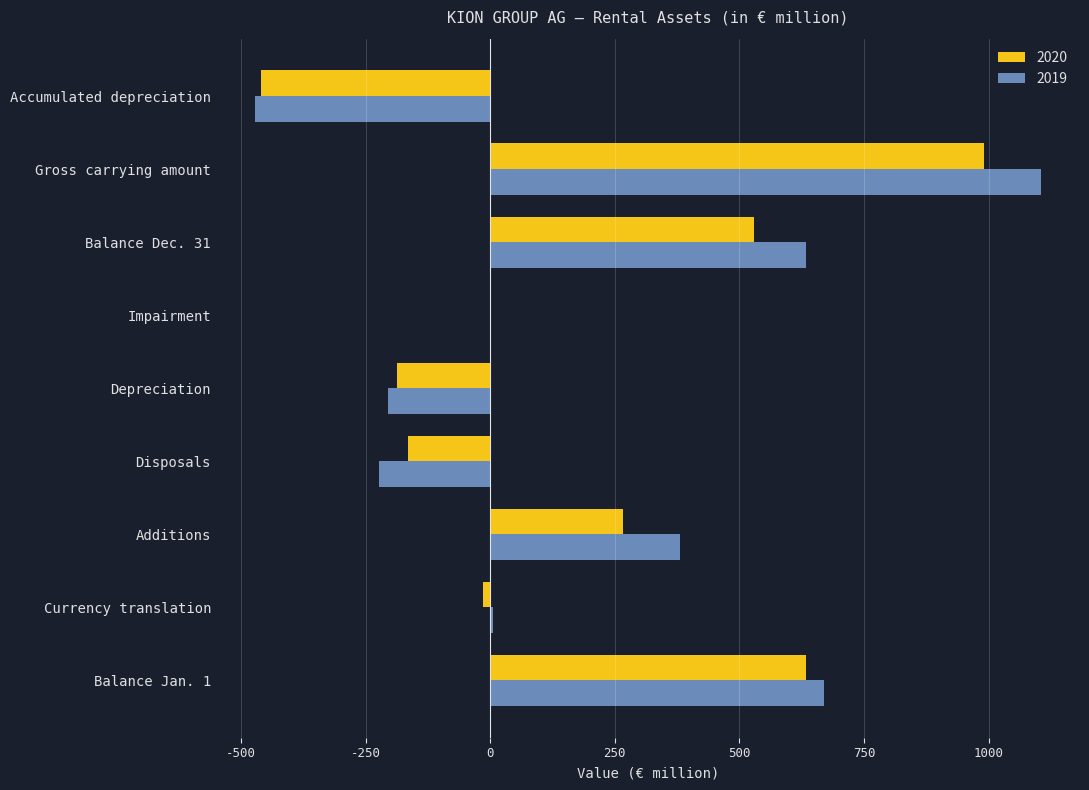

Is it true that 2019 equals -292.5 at Accumulated depreciation?

False